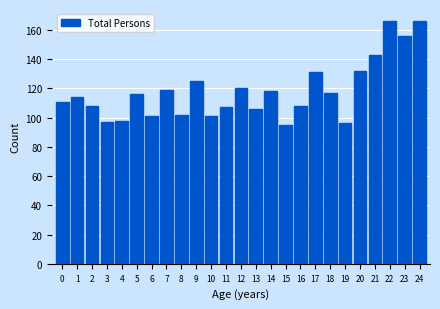

Reading left to right, transcribe all the data shown in this chart.

111	114	108	97	98	116	101	119	102	125	101	107	120	106	118	95	108	131	117	96	132	143	166	156	166